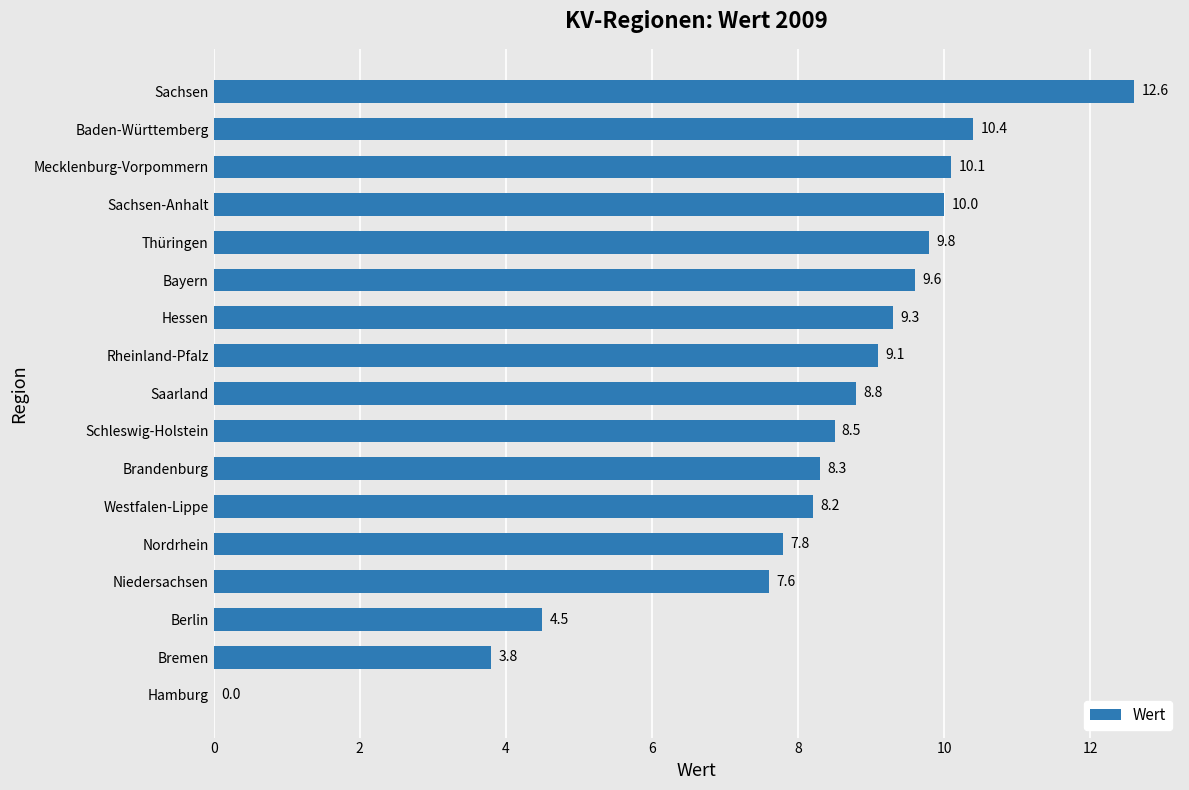

Does the chart contain stacked bars?

No